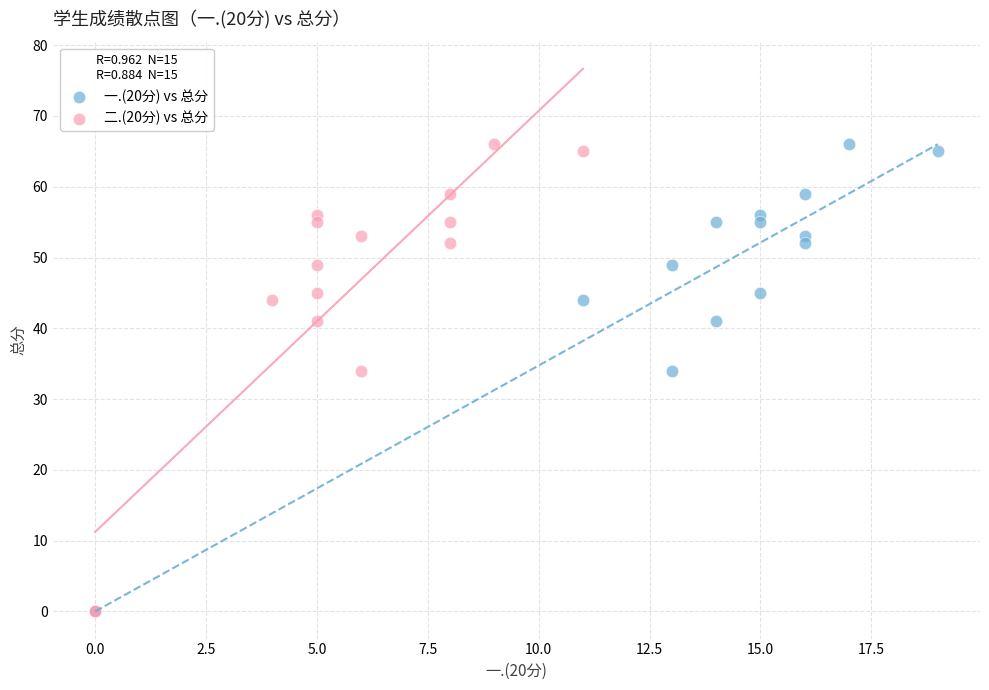

What are all the series names shown in the legend?

一.(20分) vs 总分, 二.(20分) vs 总分